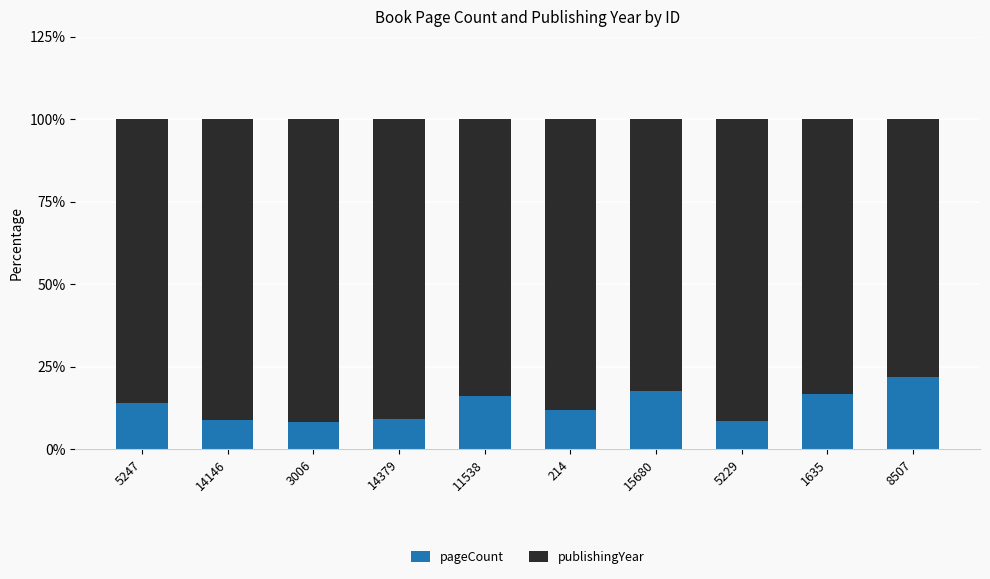

What is the total value across all series at 15680?

100.0